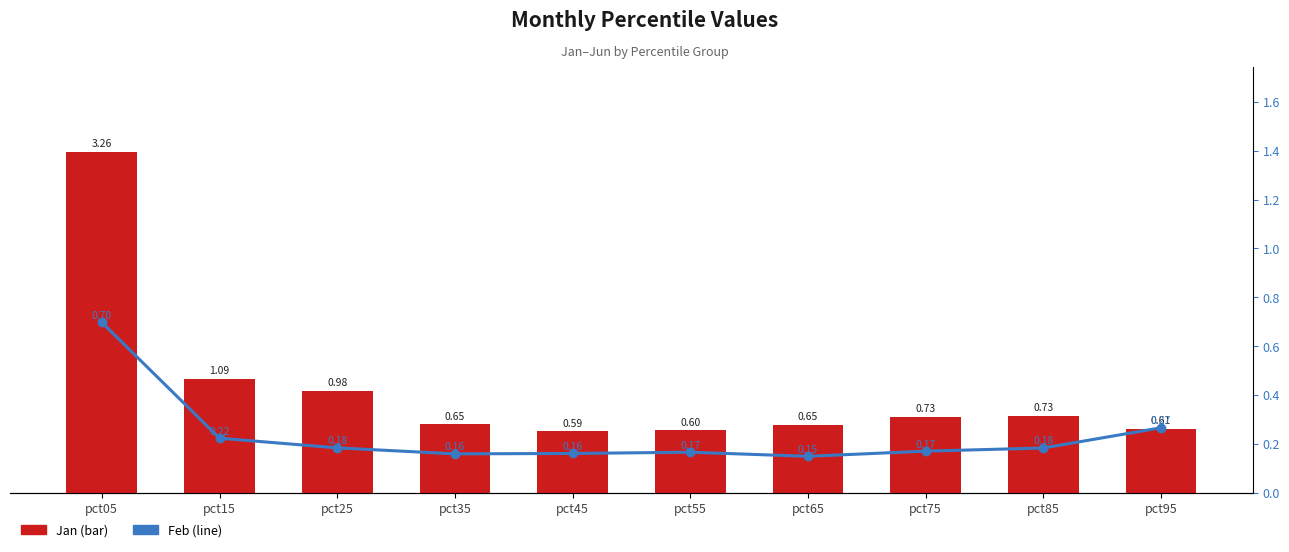

What is the minimum value shown in the chart?

0.1